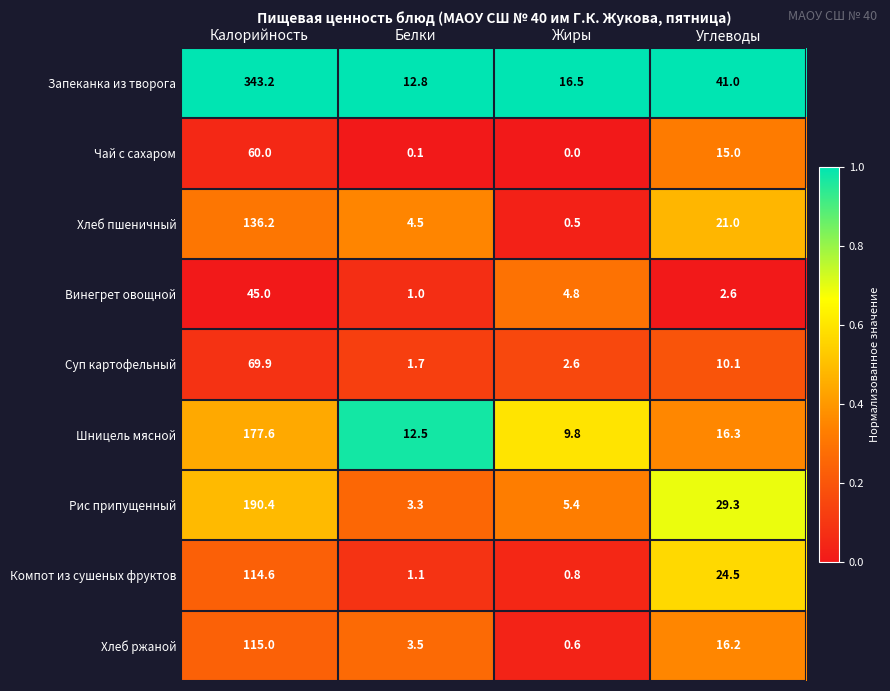

Which category has the highest value across all series?

Калорийность